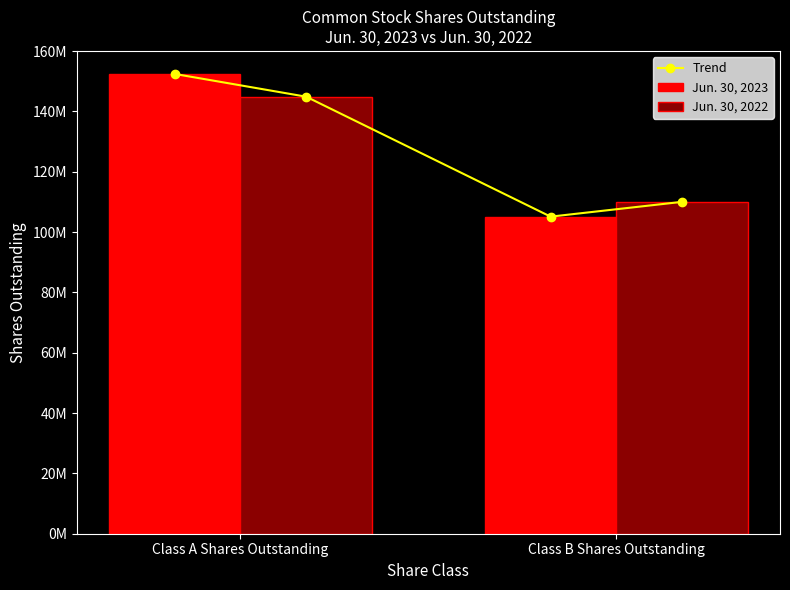

How many groups of bars are there?

2